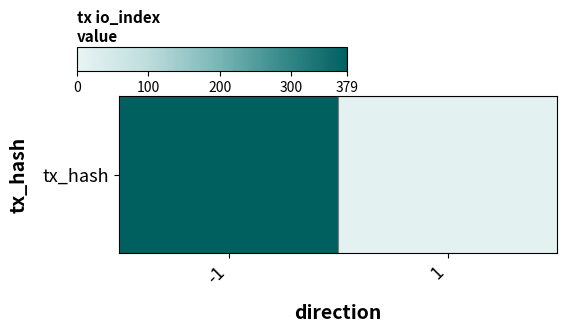

How many distinct data groups are displayed?

1